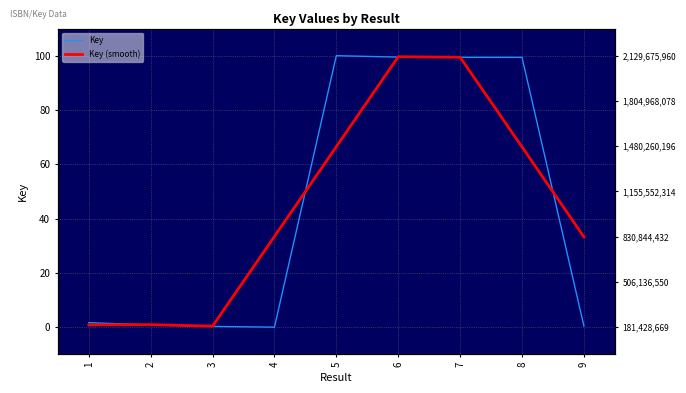

List the labels in order of Key (smooth) value, largest first.

6, 7, 5, 8, 4, 9, 2, 1, 3